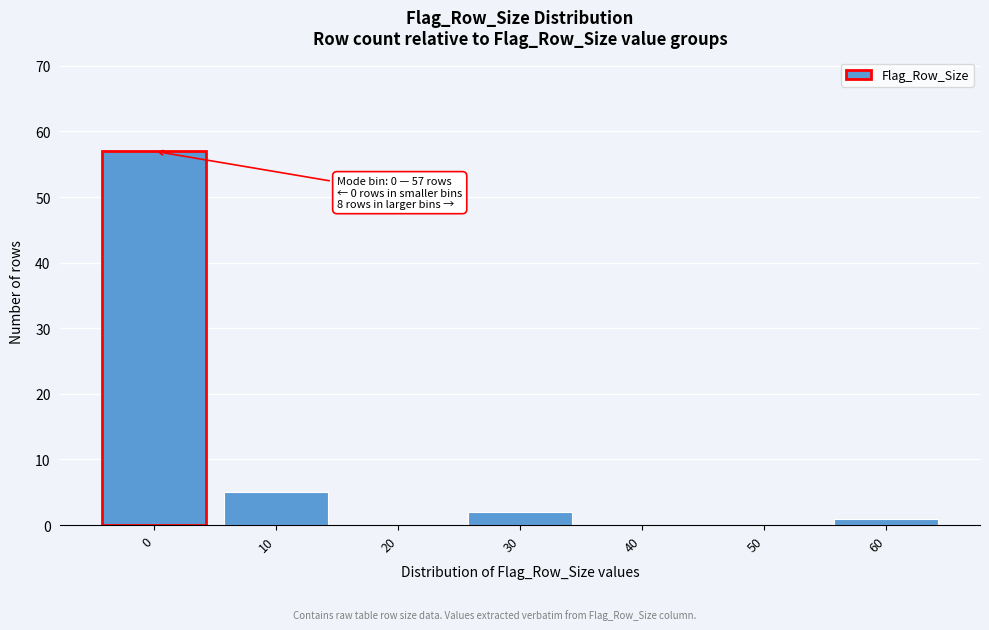

Reading left to right, transcribe all the data shown in this chart.

0=57	10=5	20=0	30=2	40=0	50=0	60=1